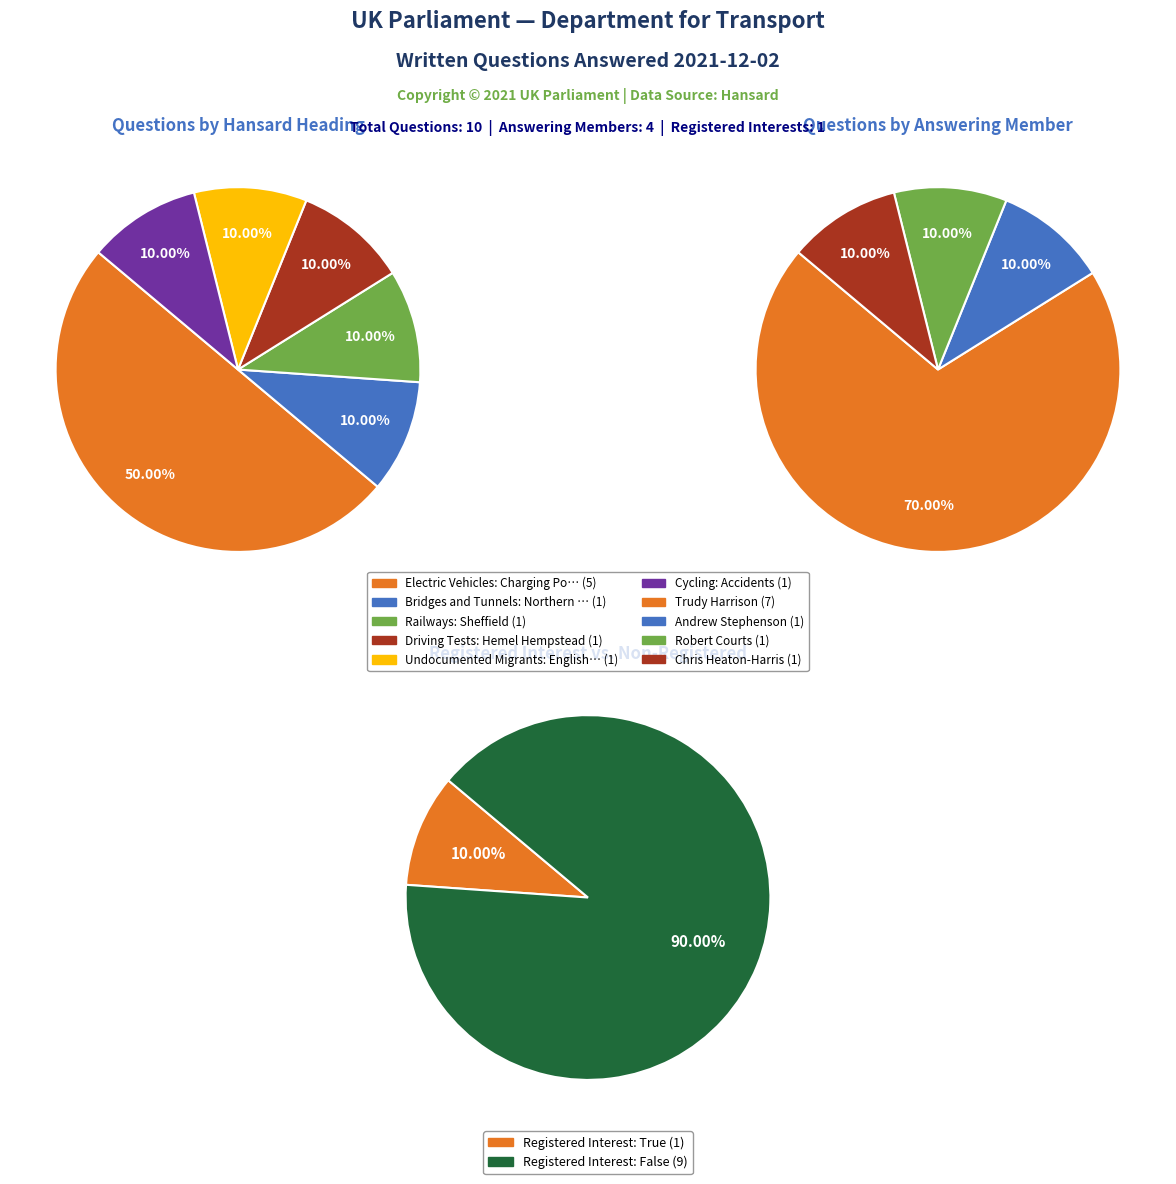

The Undocumented Migrants: English Channel slice represents 1% of the pie. True or false?

False